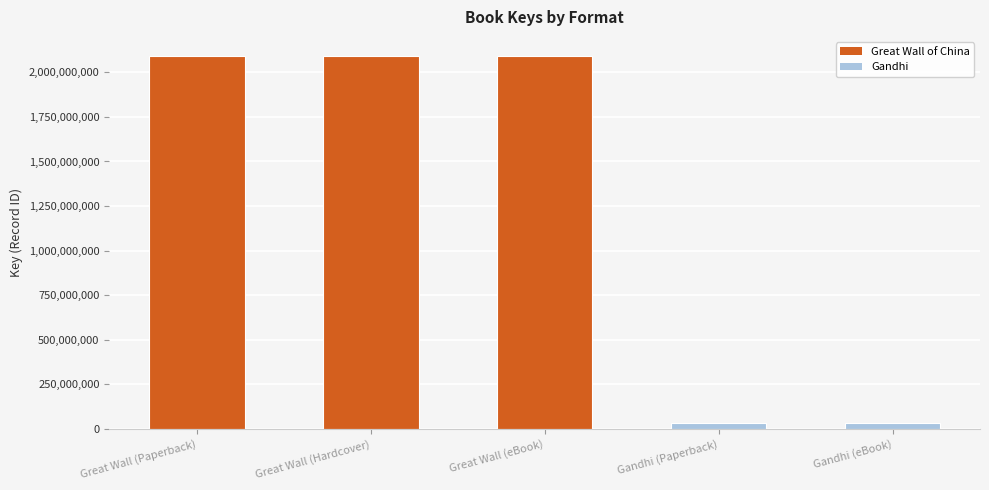

What is the ratio of the value at Great Wall (Paperback) to the value at Great Wall (Hardcover)?

1.0